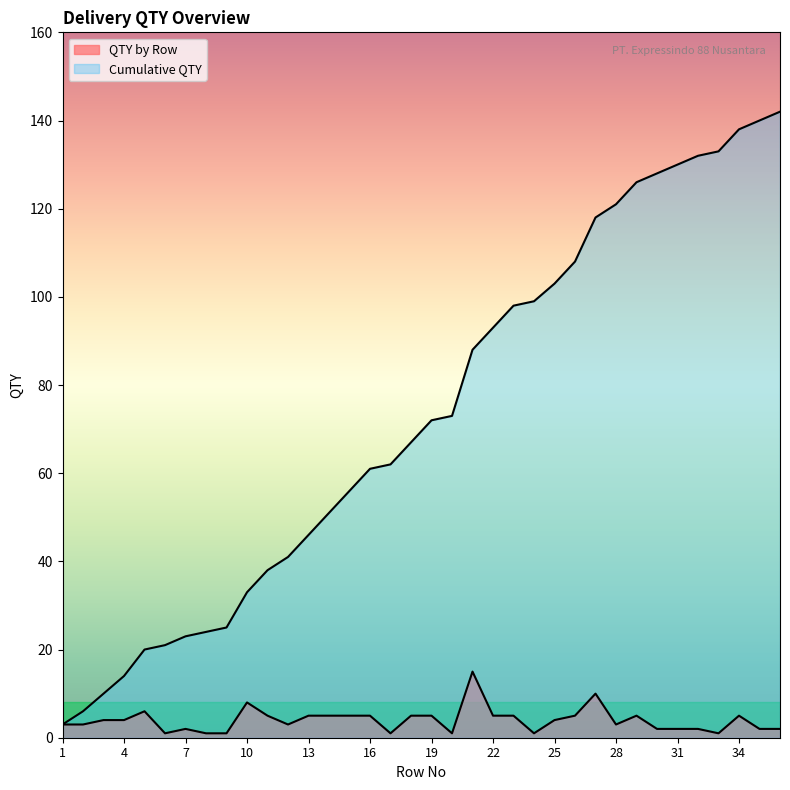

The Cumulative QTY series shows 6 at 2. True or false?

True